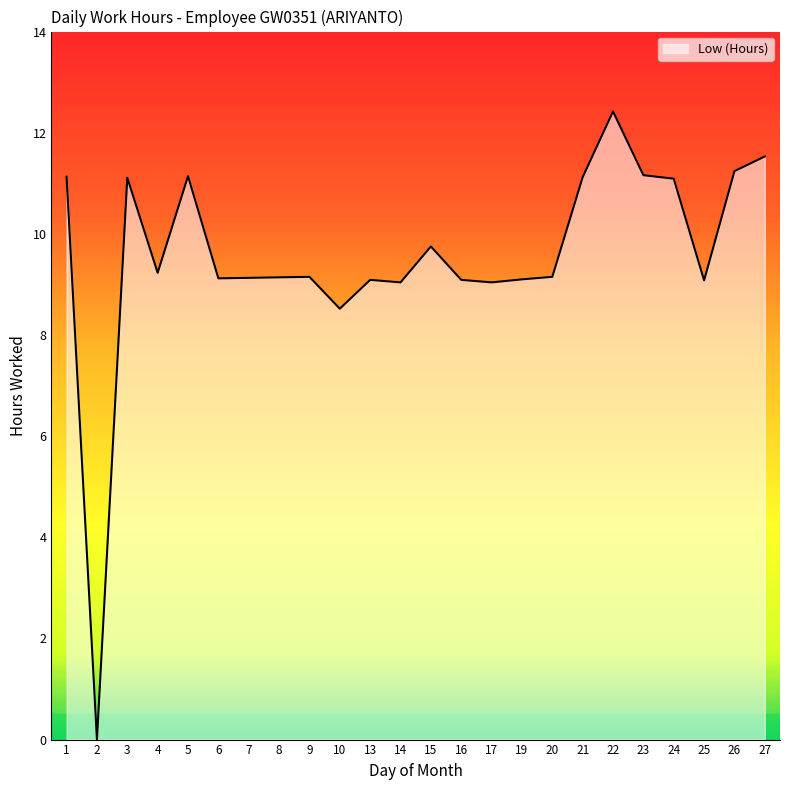

True or false: the data shows 9.2 at 20.

True